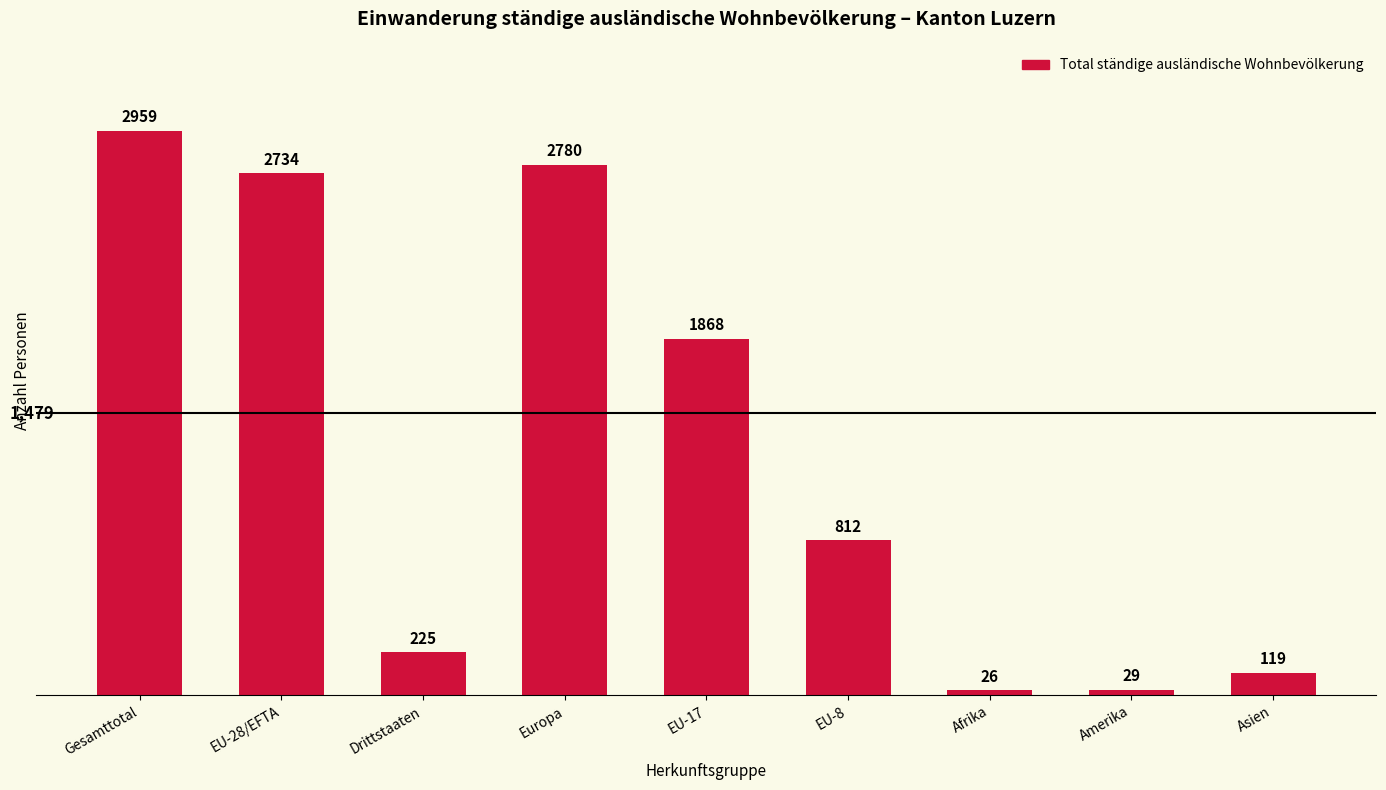

Reading right to left, transcribe all the data shown in this chart.

119	29	26	812	1868	2780	225	2734	2959